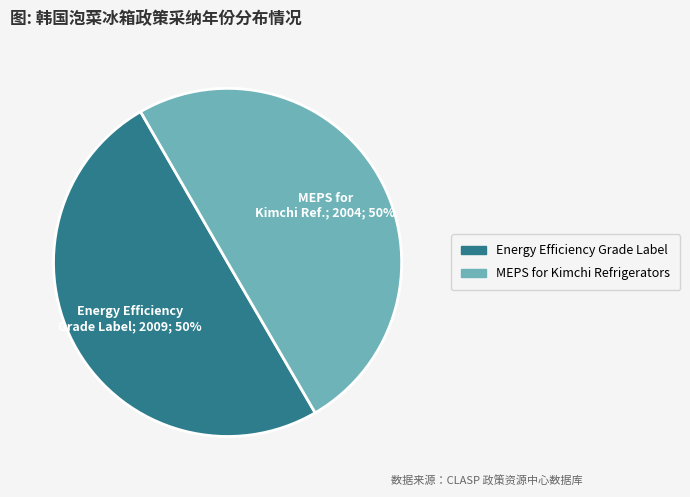

To the nearest percent, what is the average slice percentage?

50%